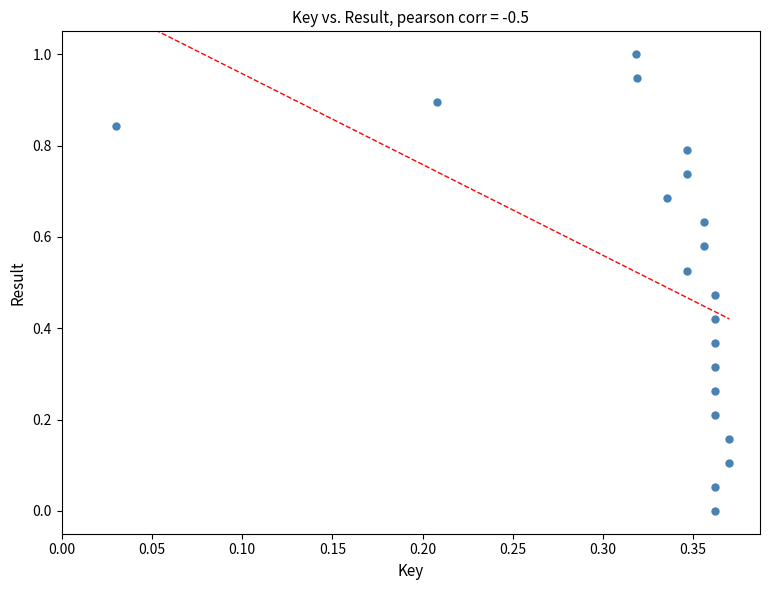

What is the range of Y values (max minus min)?

1.0